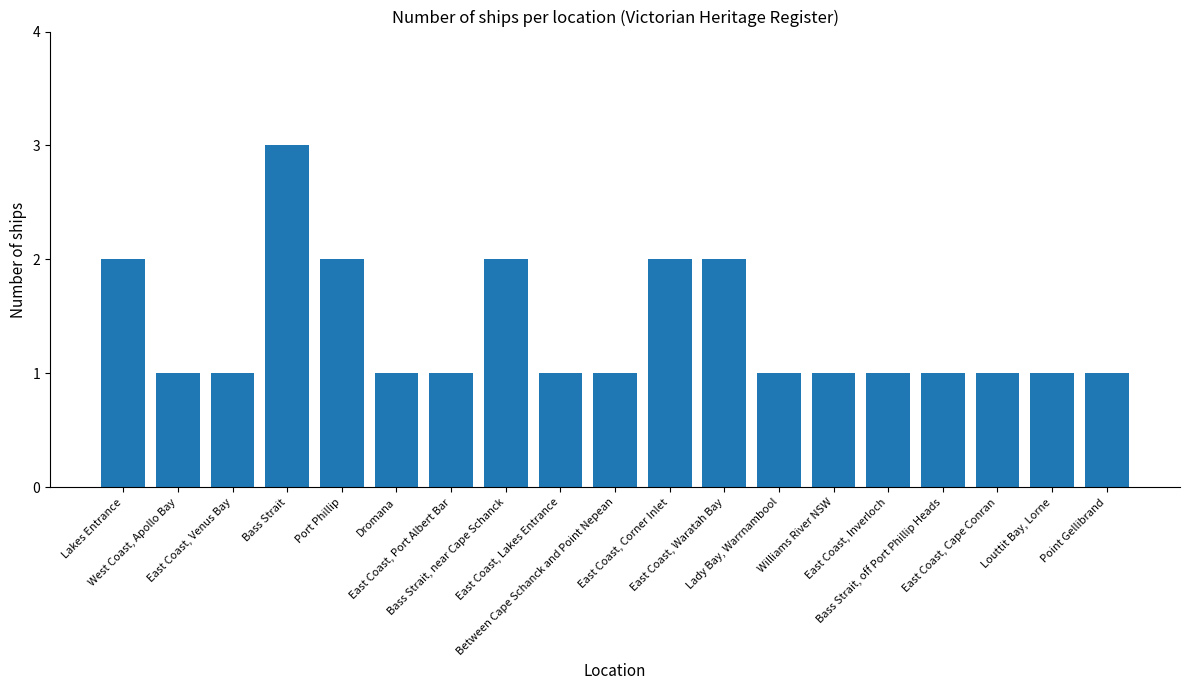

What is the label of the 13th bar from the left?

Lady Bay, Warrnambool